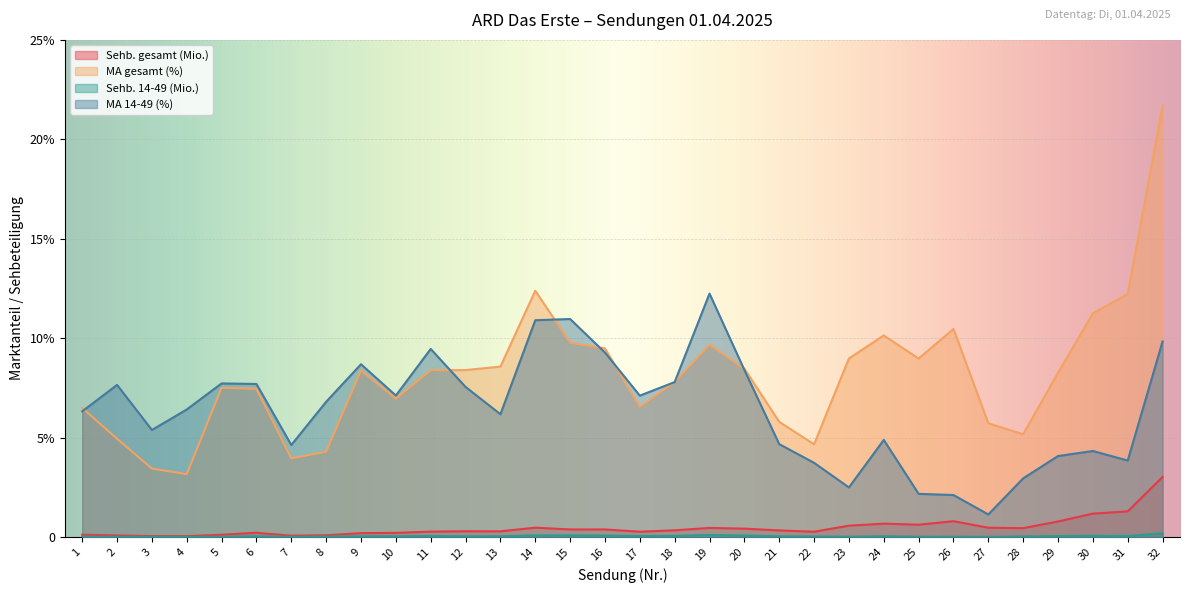

List the series in order of their peak value, highest first.

MA gesamt (%), MA 14-49 (%), Sehb. gesamt (Mio.), Sehb. 14-49 (Mio.)